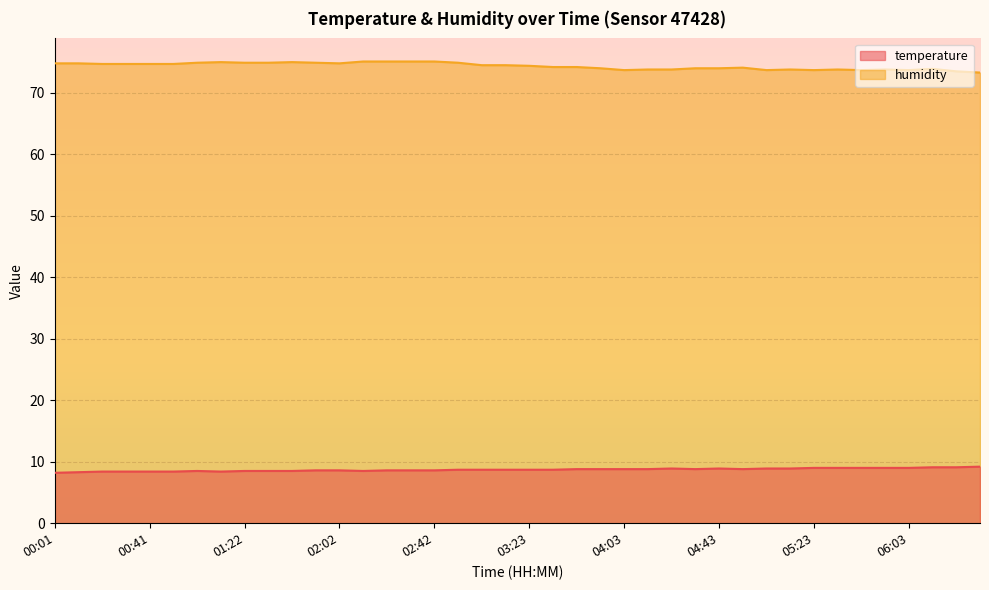

At which label does temperature reach its peak?

06:33